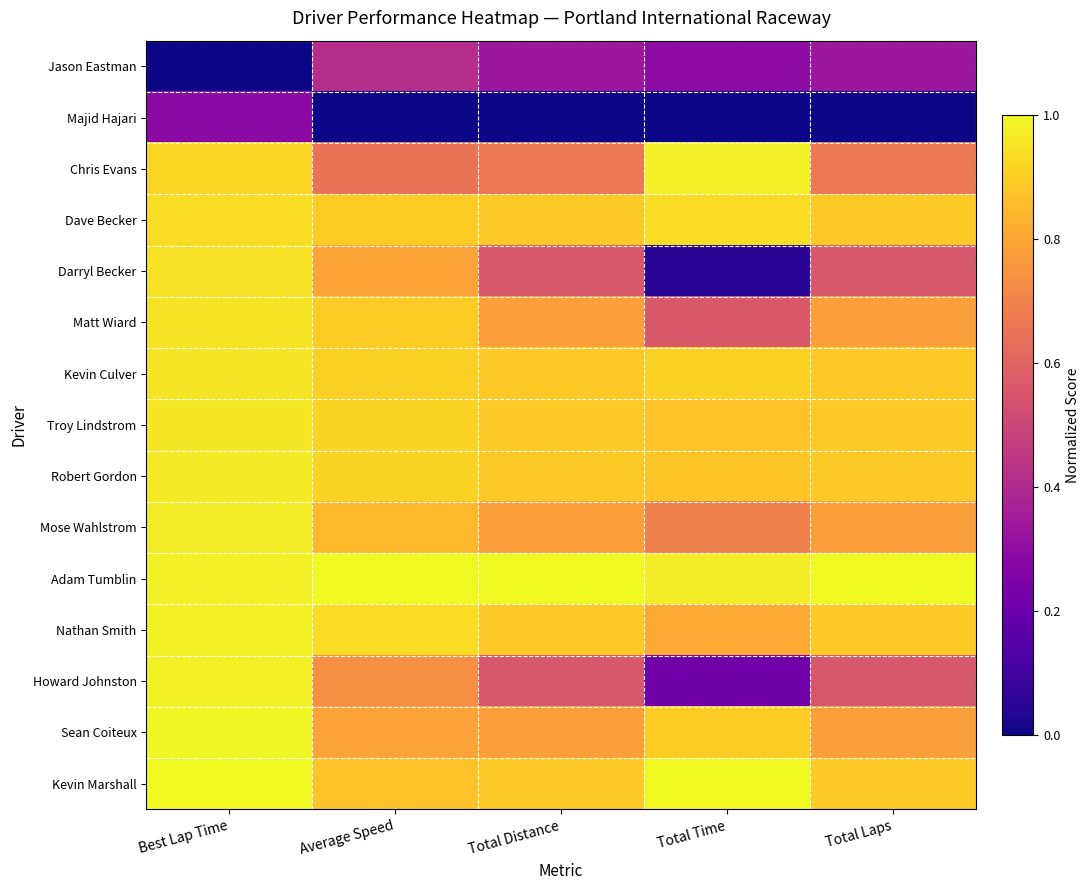

Which label corresponds to the smallest value in the chart?

Best Lap Time